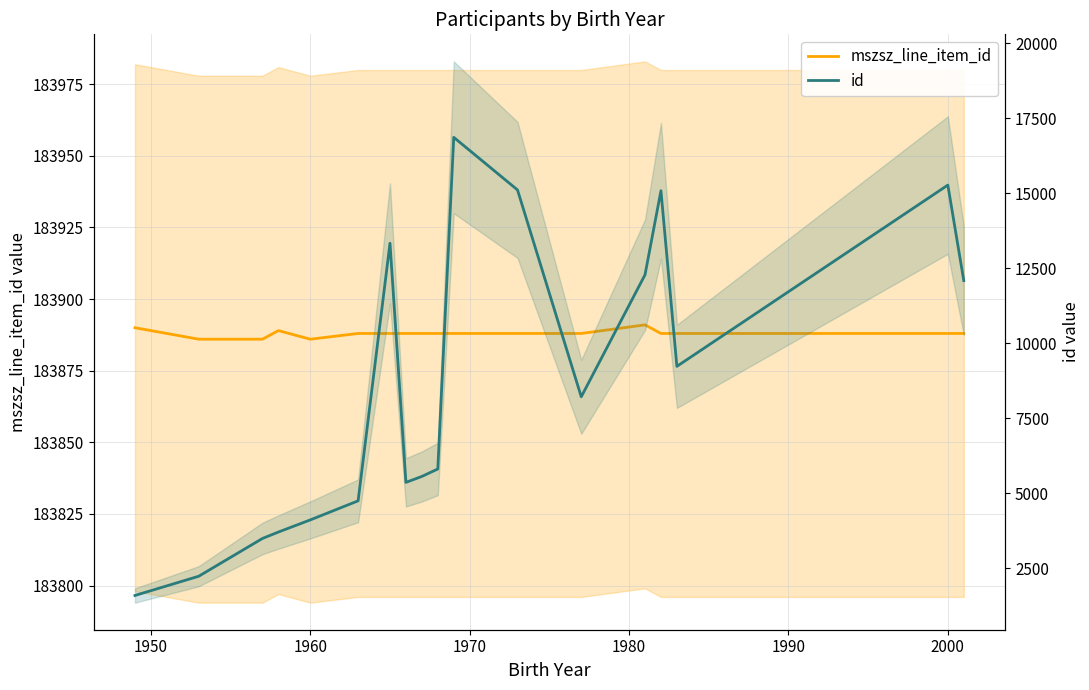

At which label is mszsz_line_item_id closest to 183888?

1990